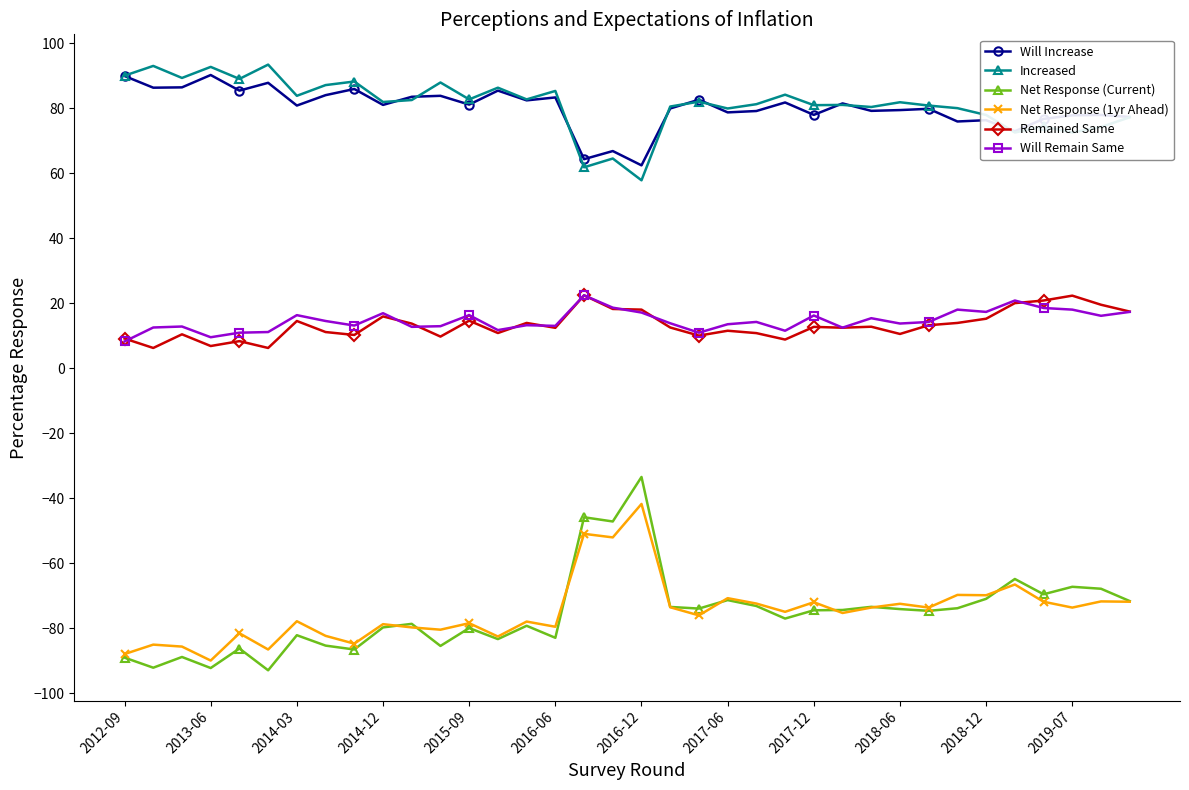

True or false: Will Remain Same and Increased intersect in this chart.

False